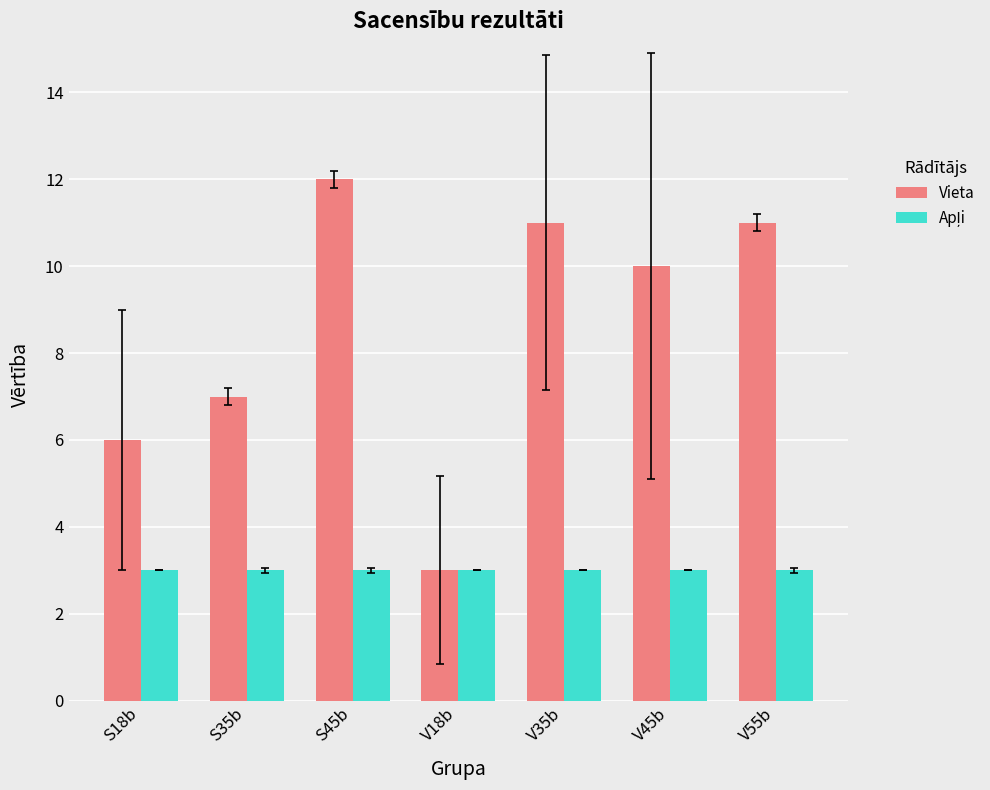

Which series has the widest spread of values?

Vieta